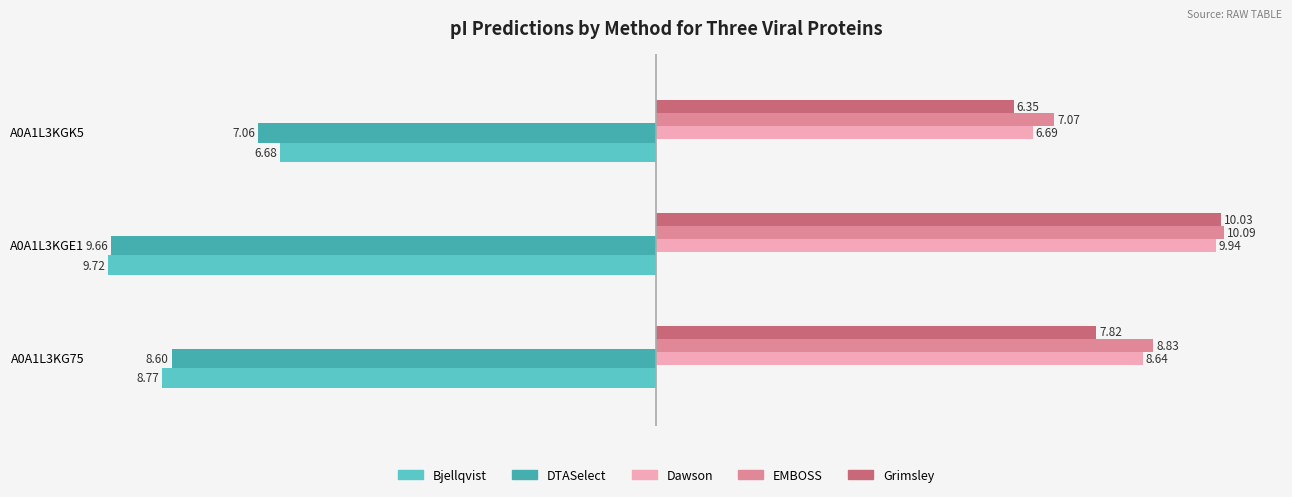

At how many categories does at least one series exceed 7?

3